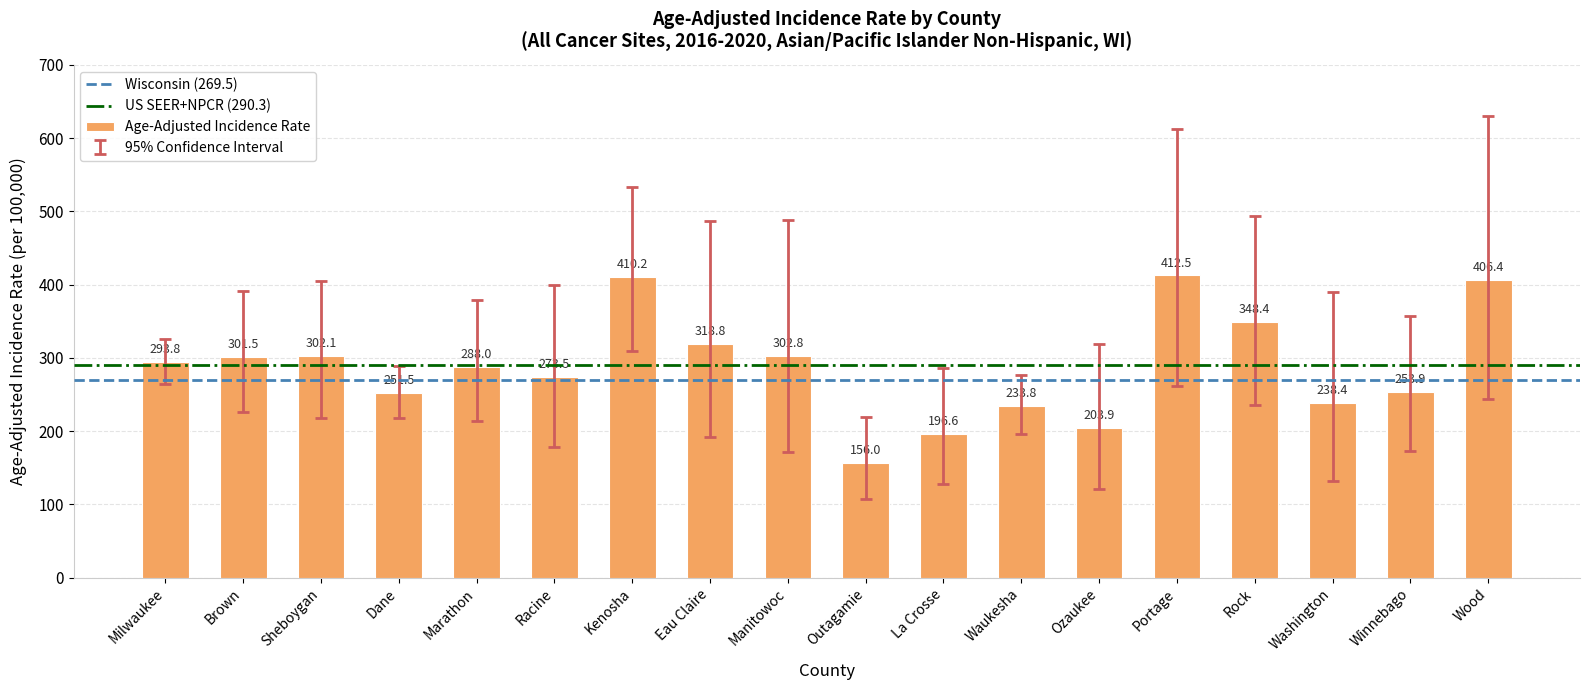

How many categories are shown in the chart?

18